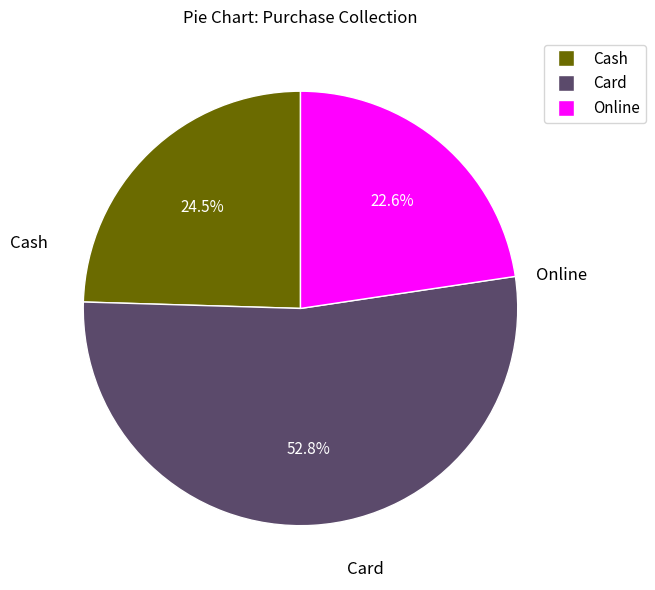

Which category has the biggest portion of the pie?

Card